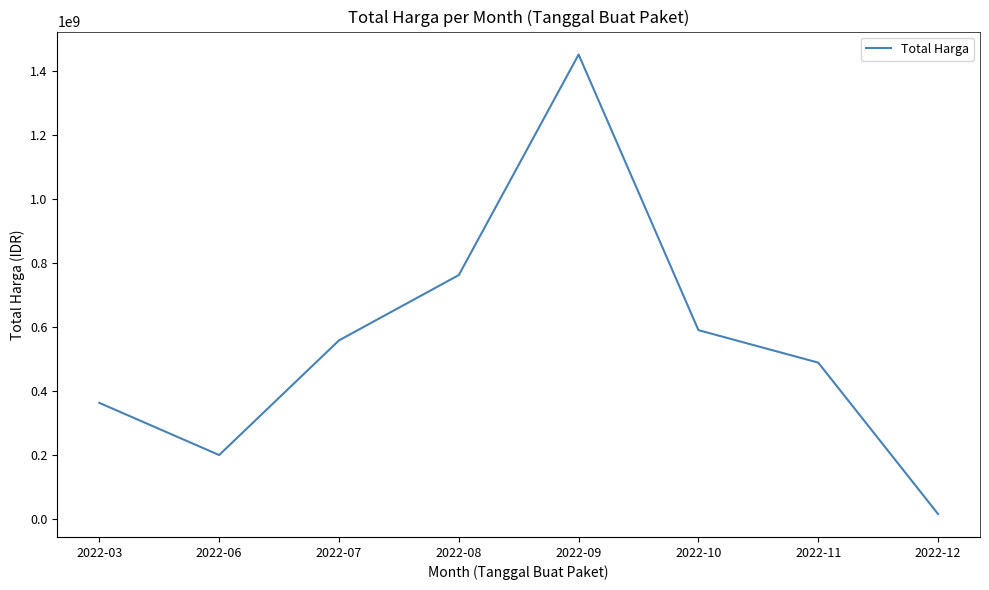

Rank the categories by value from lowest to highest.

2022-12, 2022-06, 2022-03, 2022-11, 2022-07, 2022-10, 2022-08, 2022-09